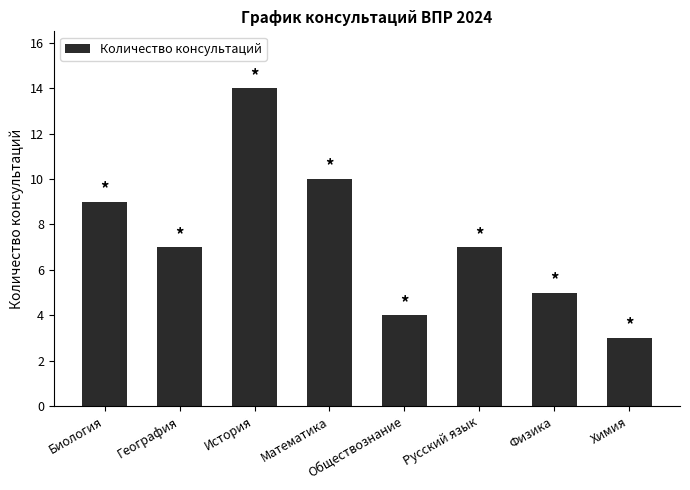

Reading right to left, what are all the values shown in this chart?

Химия=3	Физика=5	Русский язык=7	Обществознание=4	Математика=10	История=14	География=7	Биология=9